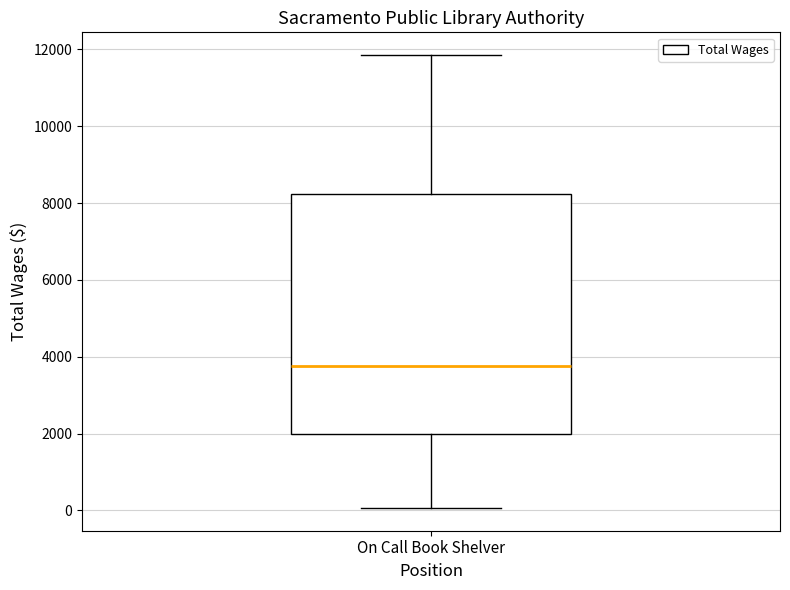

Transcribe this box plot: give where the median line is, the range the box spans, and where the two whiskers end, as read against the y-axis. The values are not printed on the chart, so give them approximately, as read against the axis.

median 3800, box 2000 to 8200, whiskers 0 to 11800